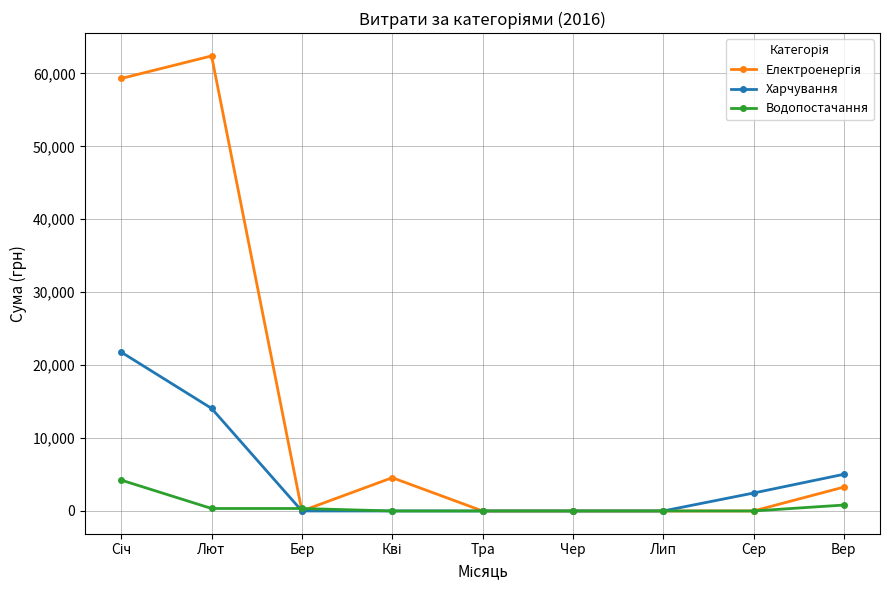

What is the label of the 3rd point from the right?

Лип